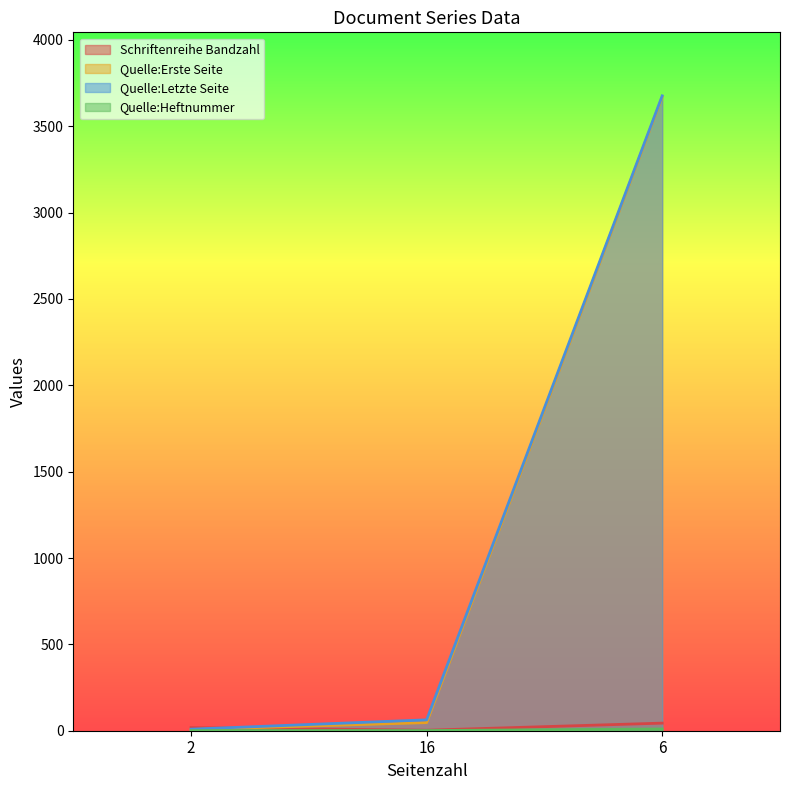

Between 16 and 6, which series saw the biggest shift?

Quelle:Erste Seite